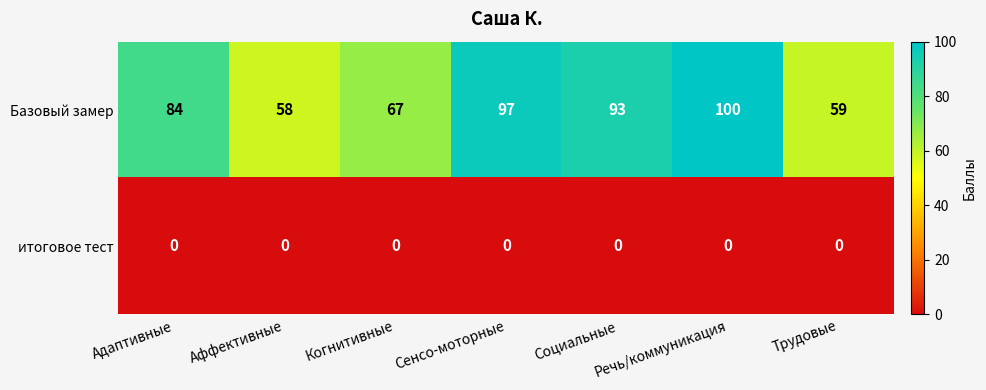

Rank the series by their maximum value, from highest to lowest.

Базовый замер, итоговое тест